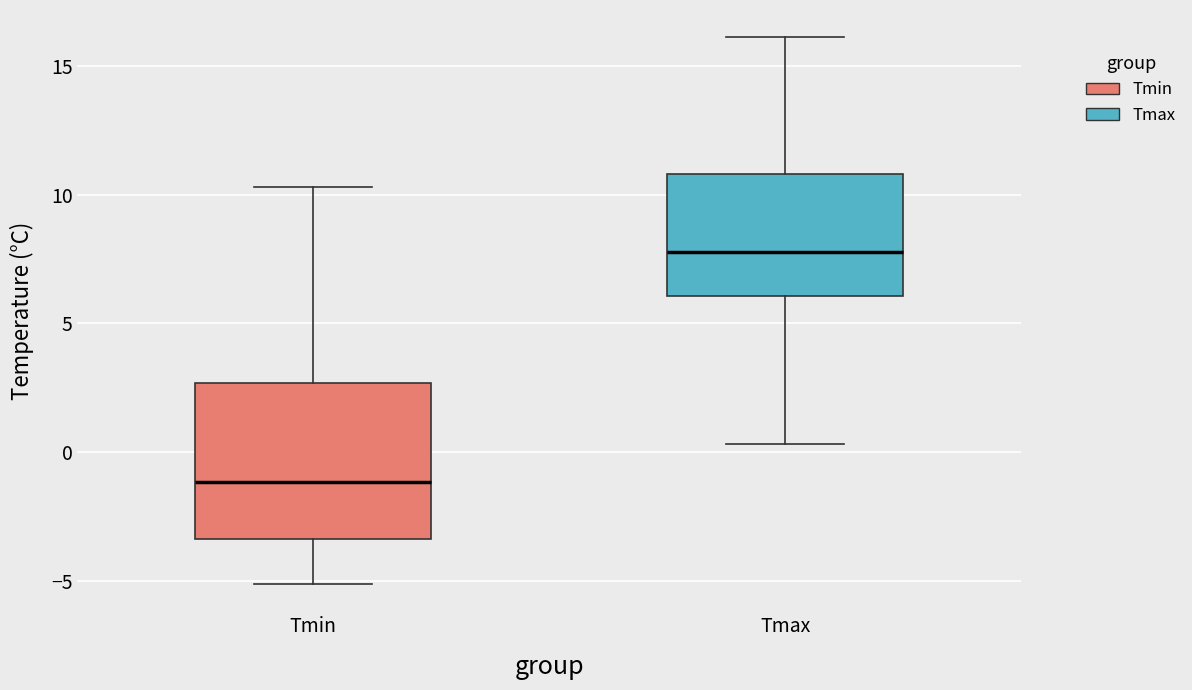

Comparing the boxes themselves (not the whiskers), which one is the tallest?

Tmin